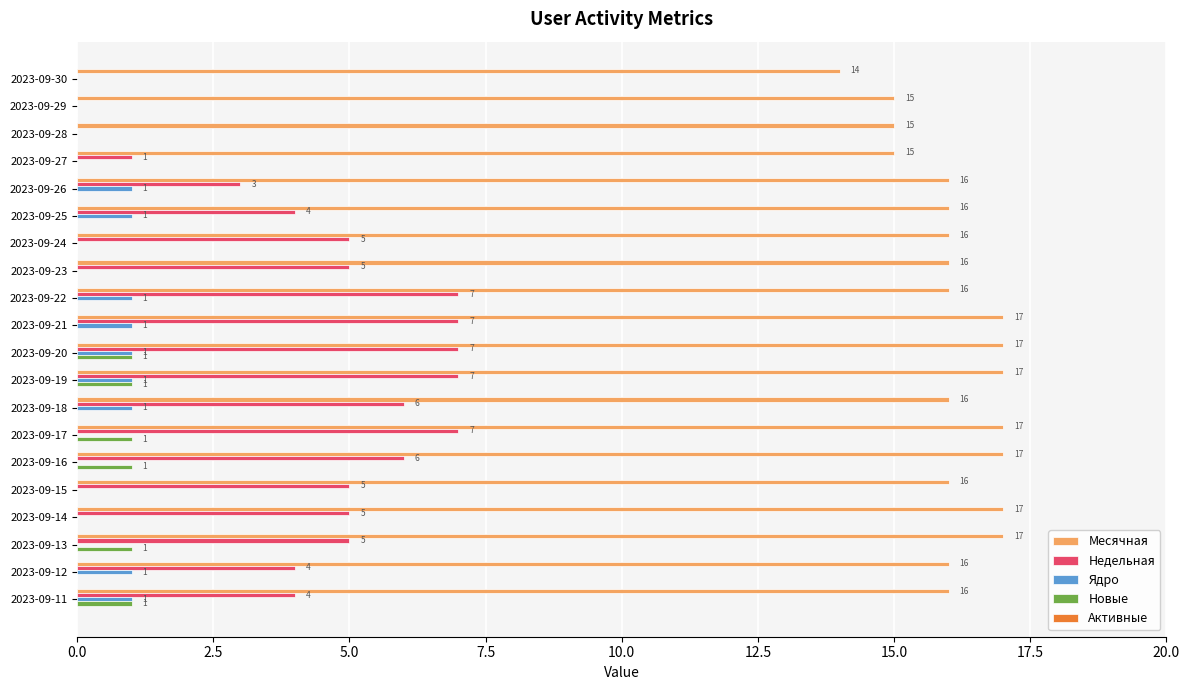

What is the total value across all series at 2023-09-15?

21